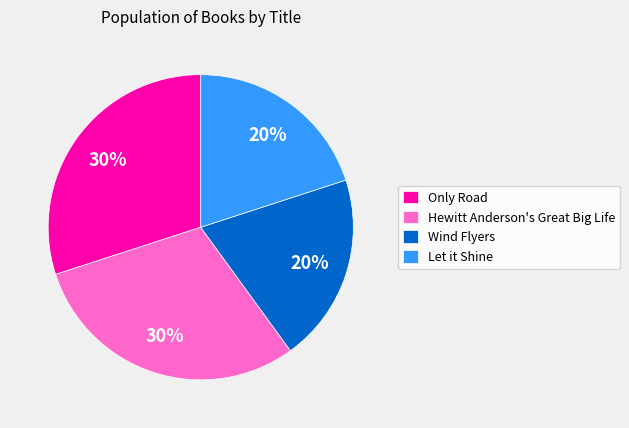

To the nearest percent, what portion does Let it Shine represent?

20%